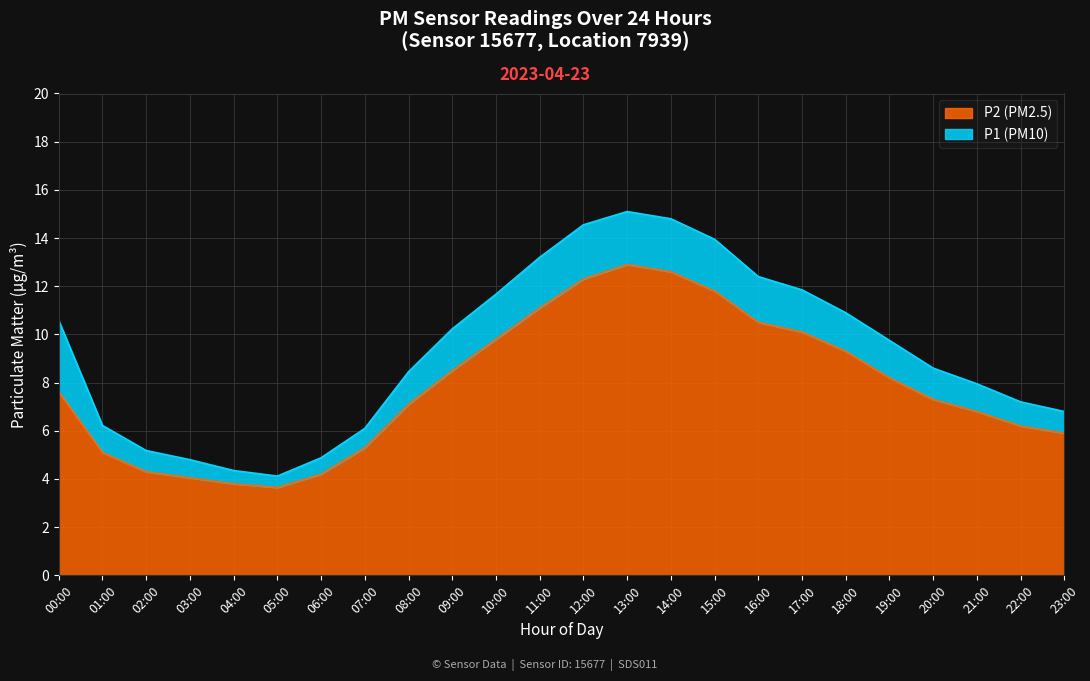

What position from the right is 07:00?

17